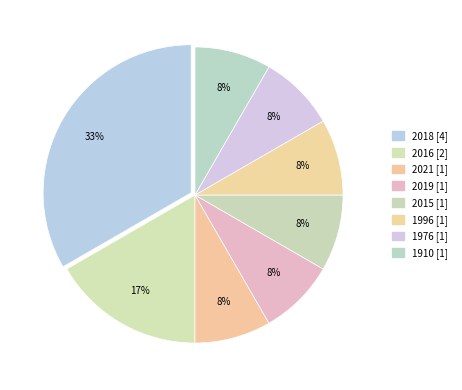

Count the number of slices in the pie.

8